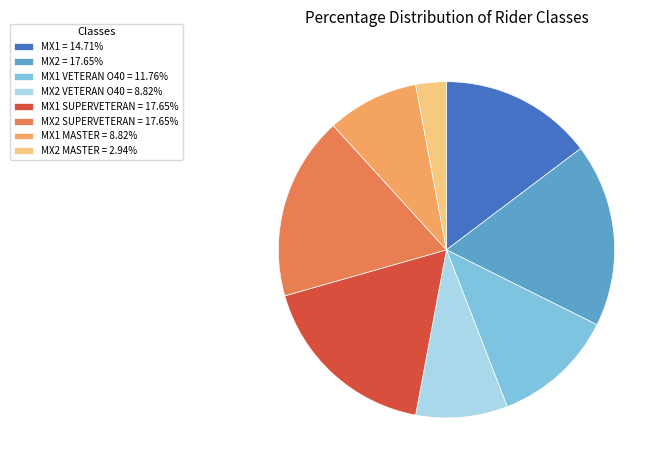

Do MX1 SUPERVETERAN = 17.65% and MX2 VETERAN O40 = 8.82% together represent more than half of the pie?

No